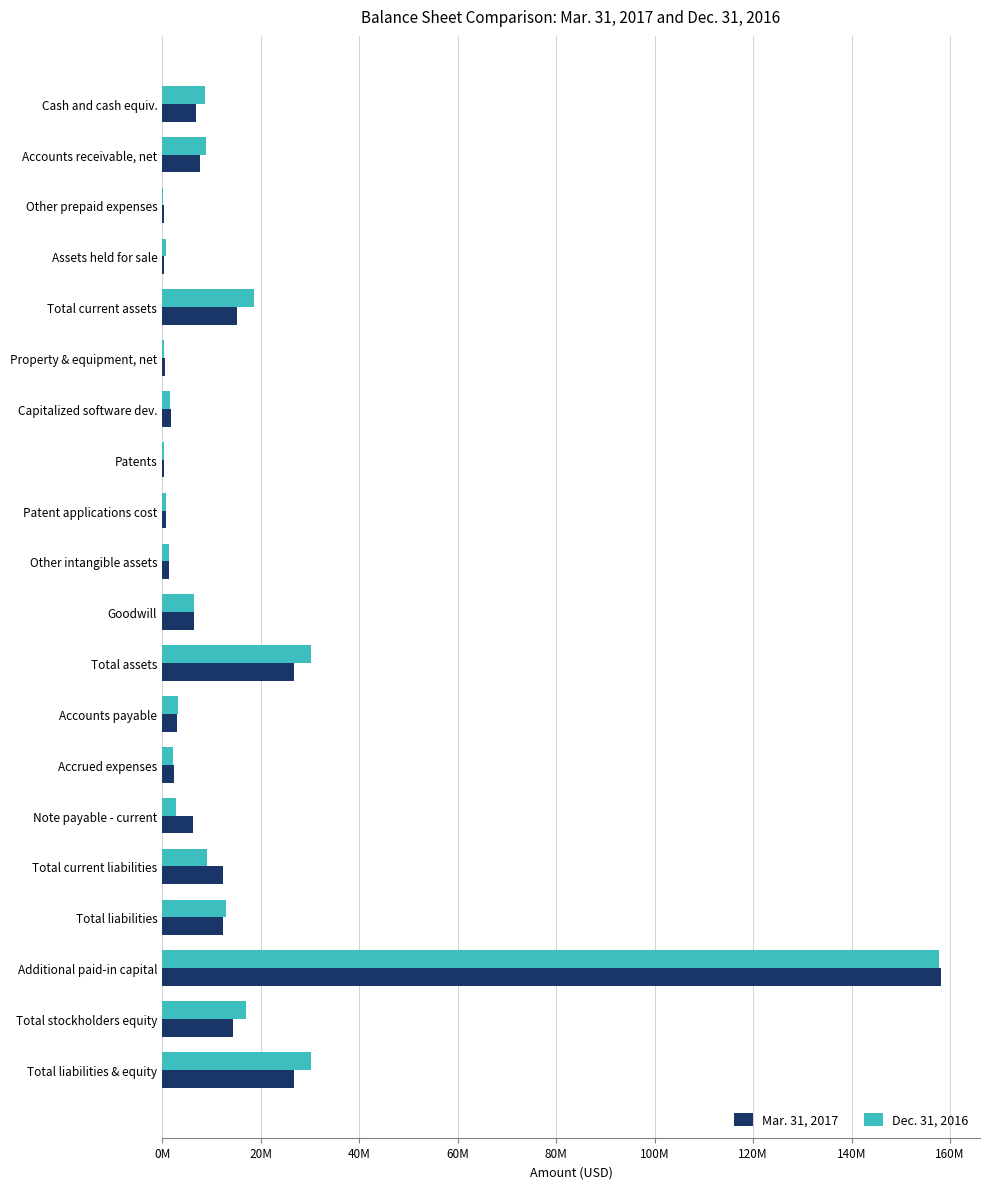

What are all the series names shown in the legend?

Mar. 31, 2017, Dec. 31, 2016